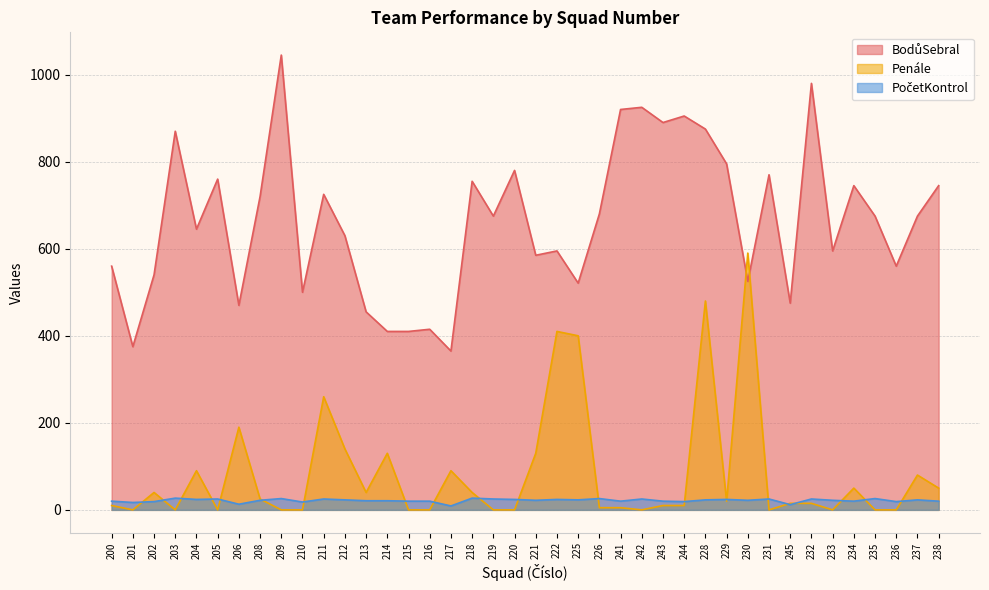

Rank the categories by PočetKontrol value from lowest to highest.

217, 245, 206, 201, 210, 202, 244, 236, 200, 215, 216, 241, 243, 234, 238, 213, 214, 208, 221, 230, 233, 212, 225, 228, 237, 204, 220, 222, 229, 205, 211, 219, 242, 231, 232, 209, 226, 235, 203, 218